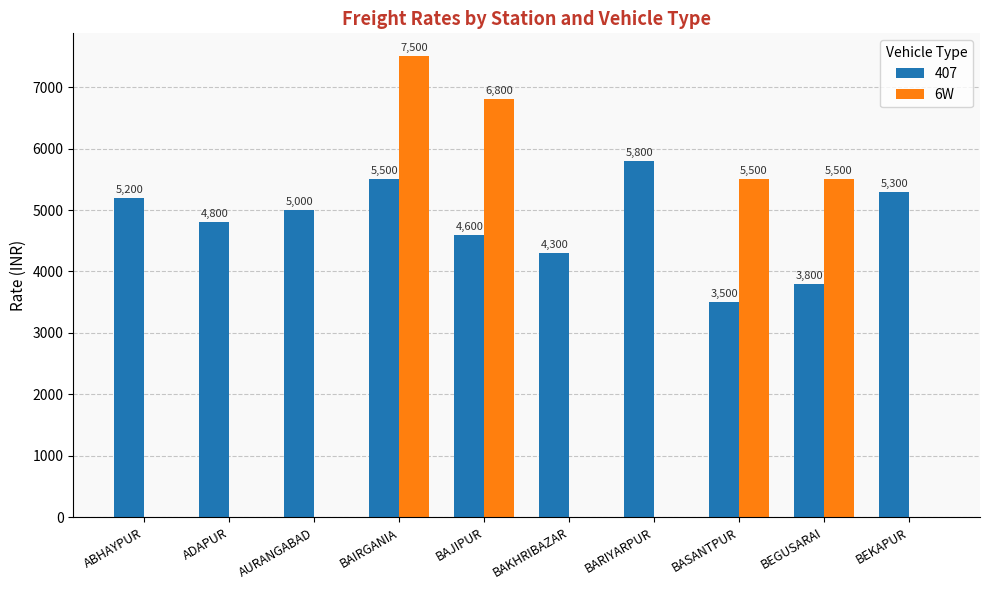

What is the sum of all 6W values?

25300